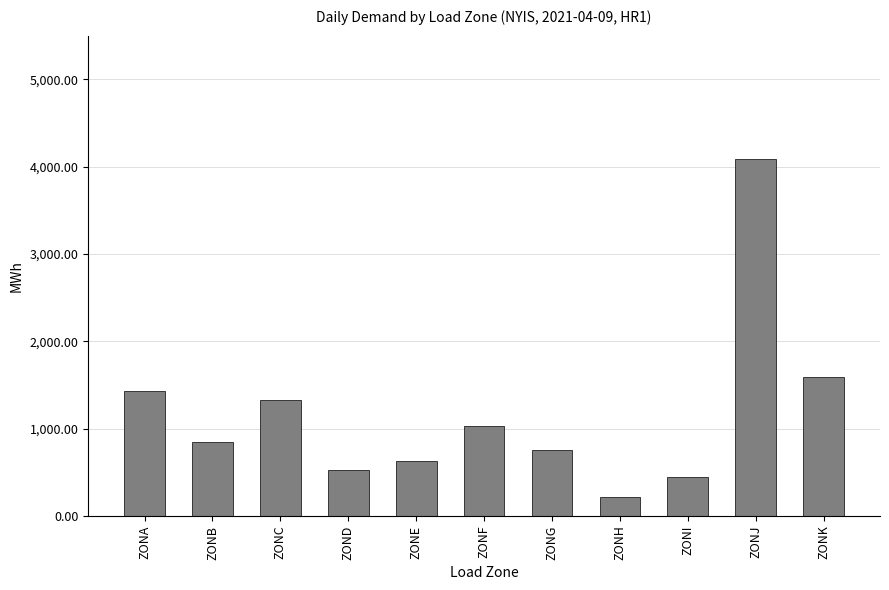

How many data points are less than 847?

5